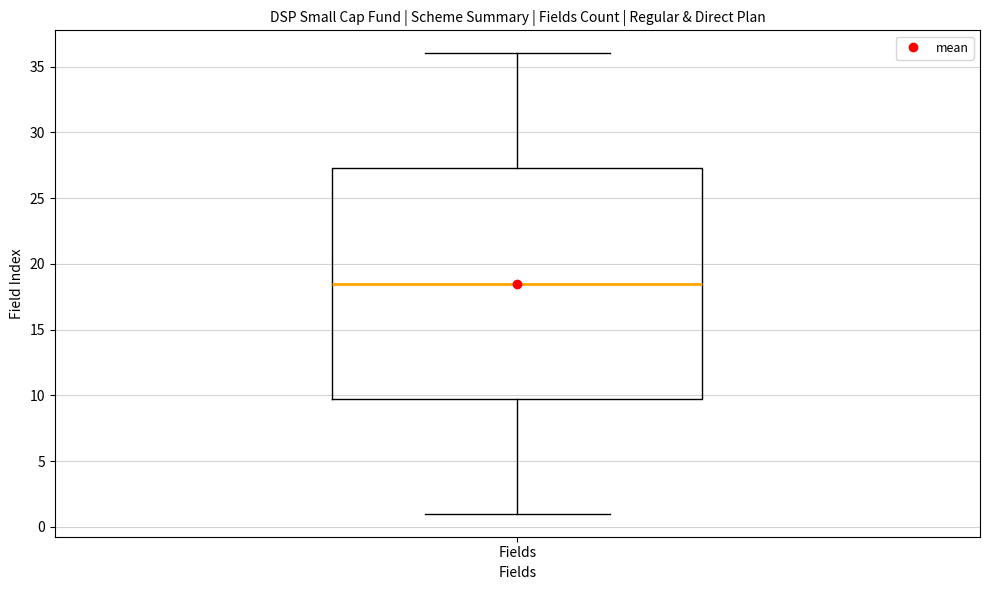

Where does the median line of the box for Fields sit on the y-axis? The values are not printed on the chart, so give them approximately, as read against the axis.

18.5